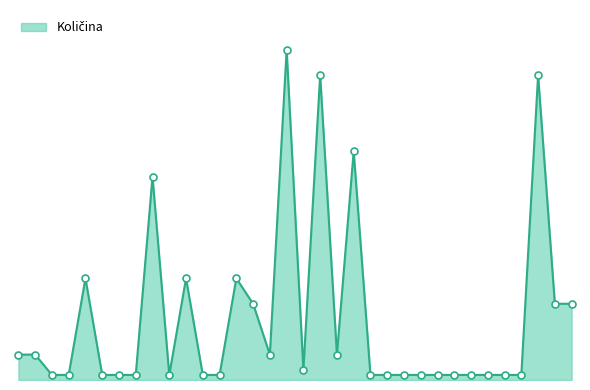

Does the chart have visible grid lines?

No